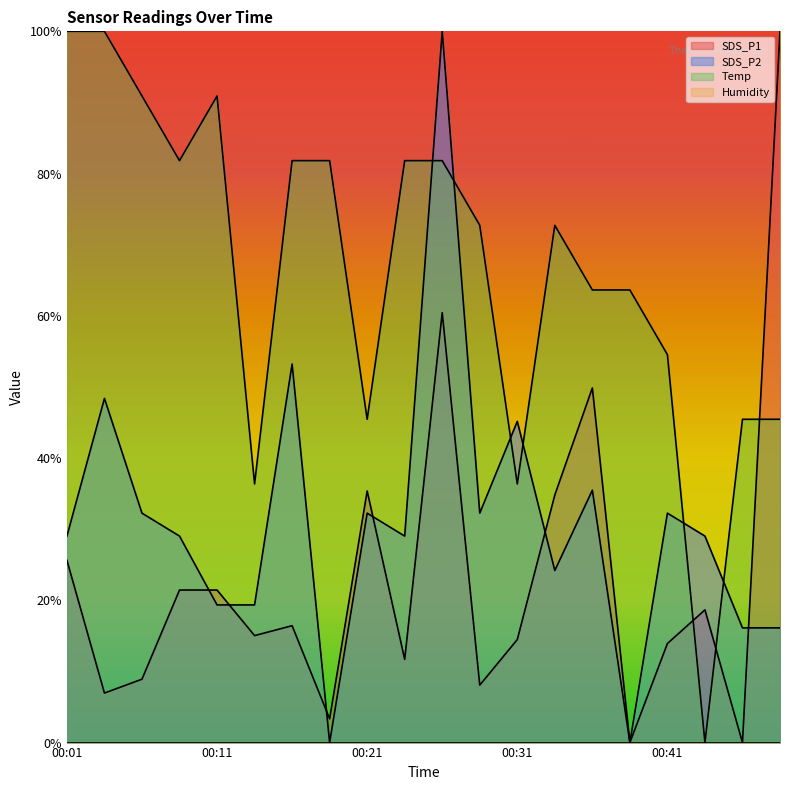

Where is the first local minimum for Temp?

00:09